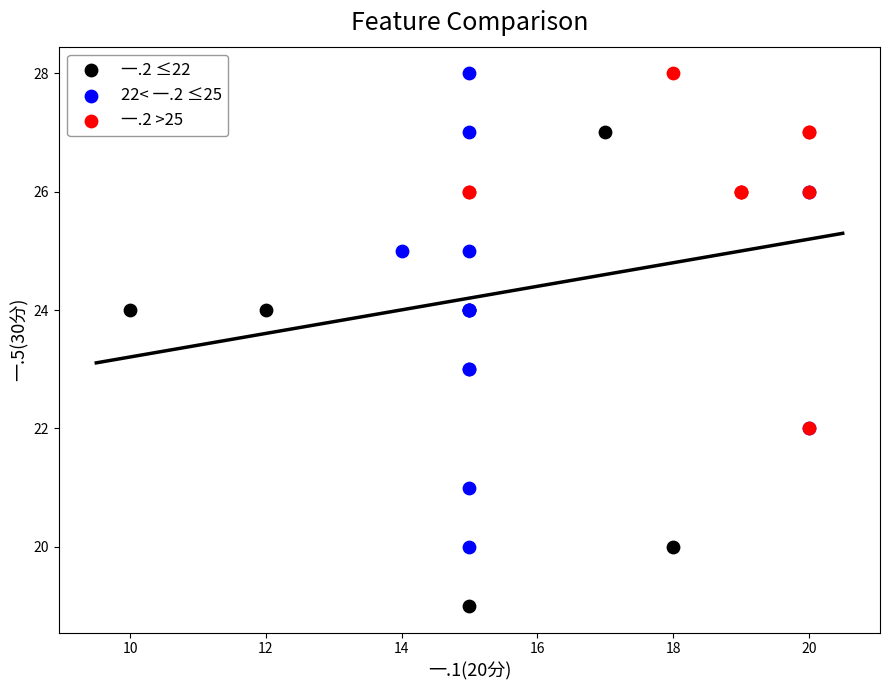

Which series contains the lowest Y value?

一.2 ≤22